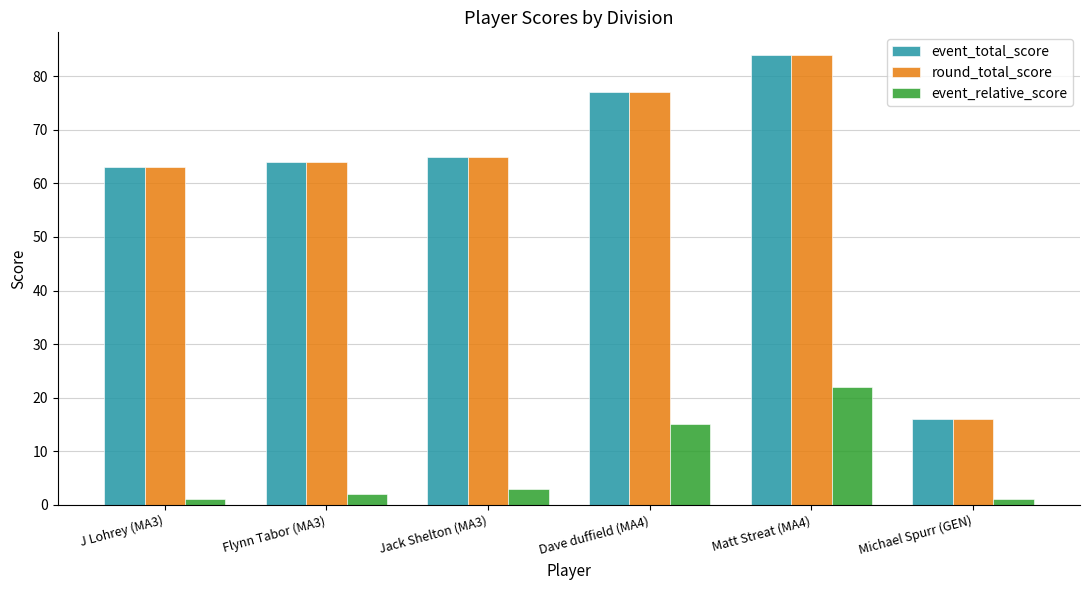

What is the maximum value for round_total_score?

84